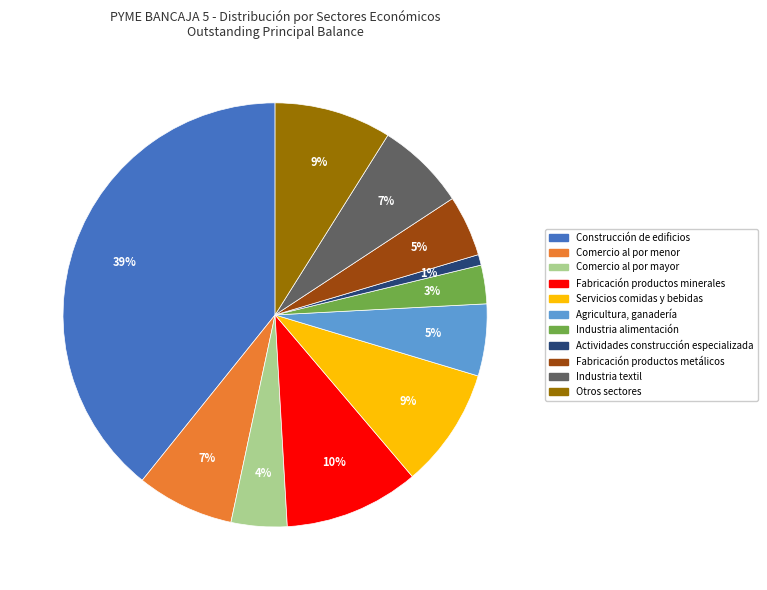

To the nearest percent, what is the average slice percentage?

9%